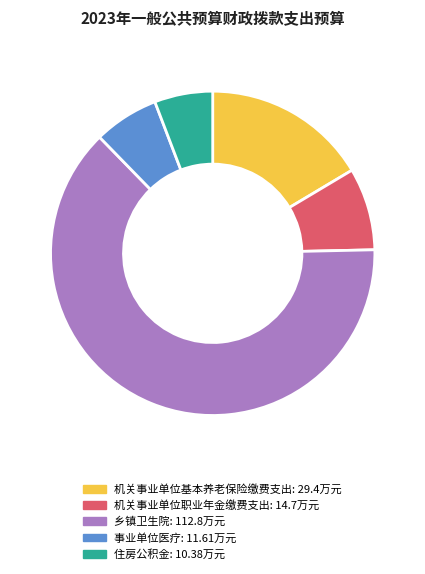

What is the ratio of the value at 住房公积金 to the value at 机关事业单位基本养老保险缴费支出?

0.4